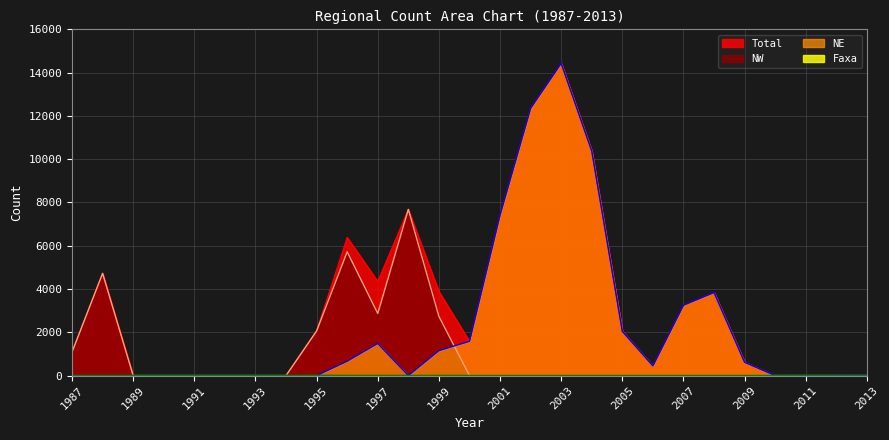

True or false: Total and NE cross at least once.

False